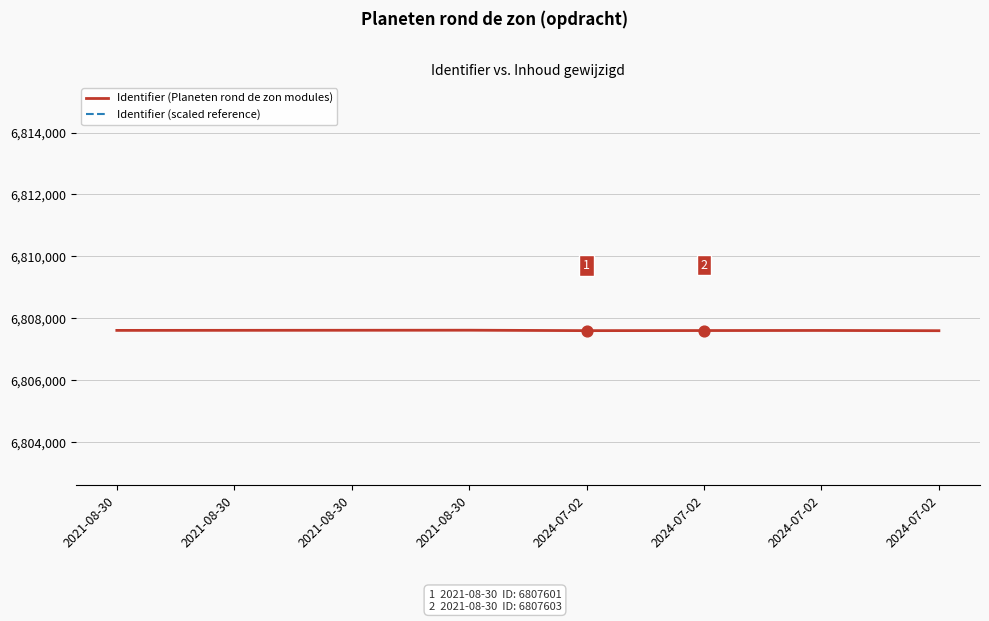

Which series has the widest spread of Y values?

Identifier (Planeten rond de zon modules)